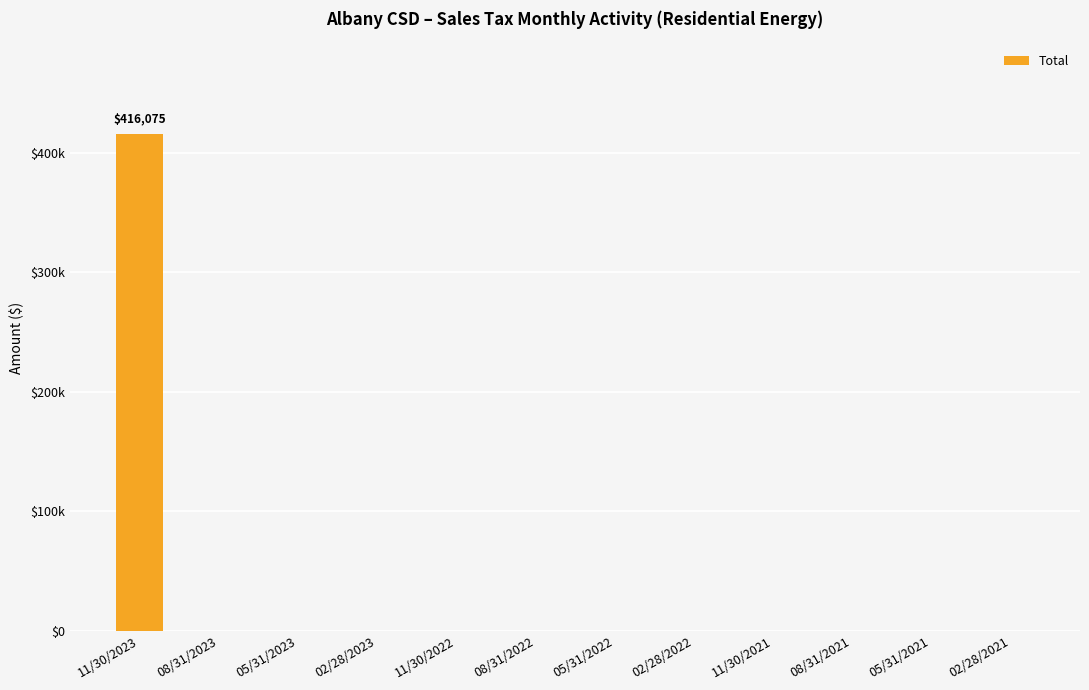

Are the bars horizontal?

No